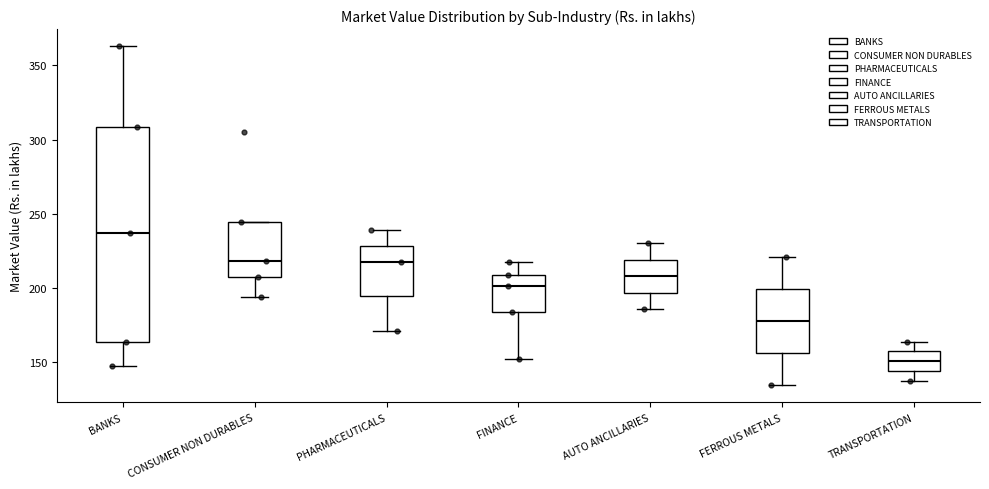

Where is the upper edge of the box for CONSUMER NON DURABLES on the y-axis? The values are not printed on the chart, so give them approximately, as read against the axis.

245